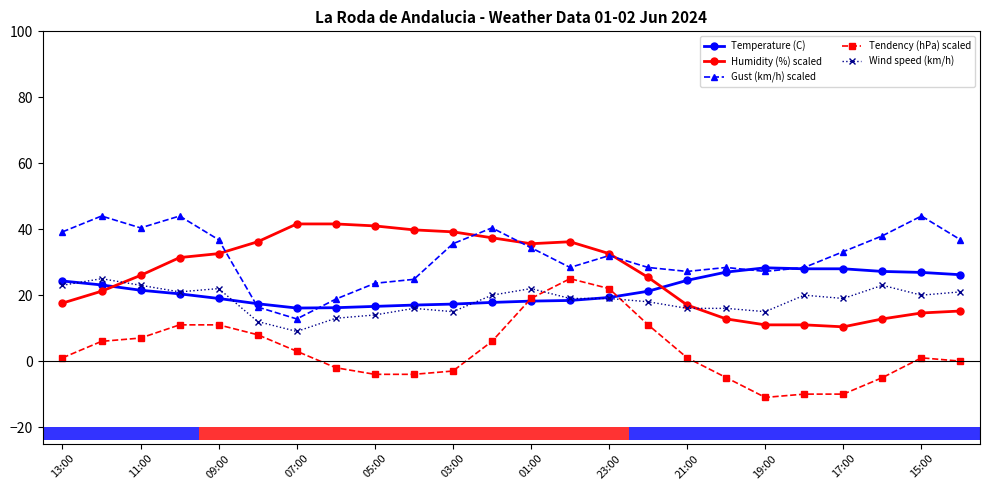

Reading left to right, extract all data points from this chart.

Temperature (C): 24.3	23.1	21.5	20.4	19.0	17.4	16.1	16.2	16.6	17.0	17.3	17.8	18.2	18.4	19.3	21.2	24.5	27.0	28.3	28.0	28.0	27.2	26.9	26.2
Humidity (%) scaled: 17.6	21.2	26.0	31.4	32.6	36.2	41.6	41.6	41.0	39.8	39.2	37.4	35.6	36.2	32.6	25.4	17.0	12.8	11.0	11.0	10.4	12.8	14.6	15.2
Gust (km/h) scaled: 39.2	44.0	40.4	44.0	36.8	16.4	12.8	18.8	23.6	24.8	35.6	40.4	34.4	28.4	32.0	28.4	27.2	28.4	27.2	28.4	33.2	38.0	44.0	36.8
Tendency (hPa) scaled: 1.0	6.0	7.0	11.0	11.0	8.0	3.0	-2.0	-4.0	-4.0	-3.0	6.0	19.0	25.0	22.0	11.0	1.0	-5.0	-11.0	-10.0	-10.0	-5.0	1.0	0.0
Wind speed (km/h): 23.0	25.0	23.0	21.0	22.0	12.0	9.0	13.0	14.0	16.0	15.0	20.0	22.0	19.0	19.0	18.0	16.0	16.0	15.0	20.0	19.0	23.0	20.0	21.0